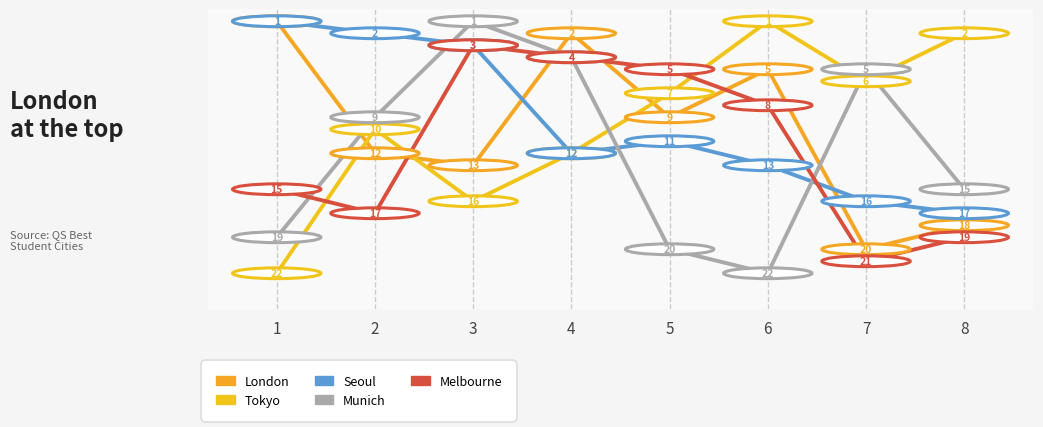

Between 1 and 6, which series saw the biggest shift?

Tokyo